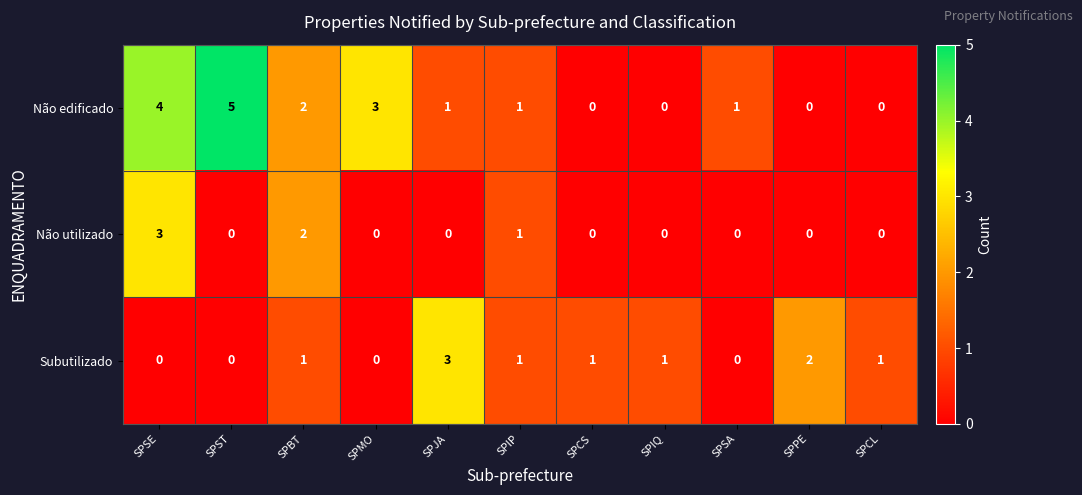

List the series in order of their overall mean, lowest first.

Não utilizado, Subutilizado, Não edificado